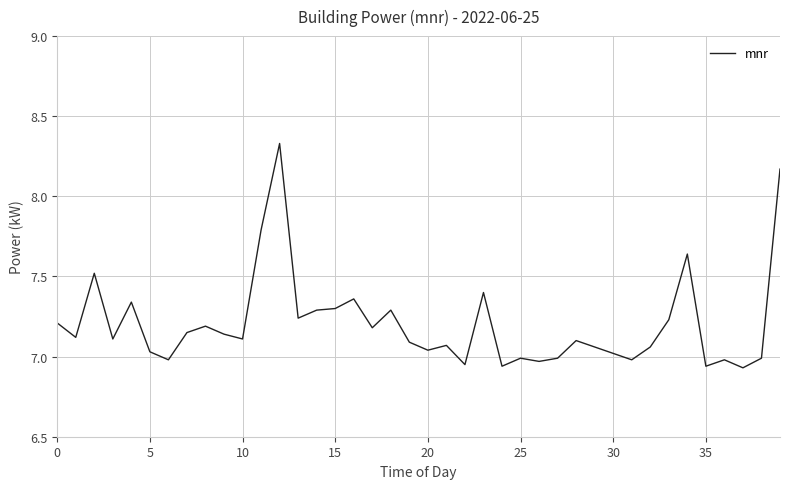

What is the difference between the maximum and minimum values?

1.4